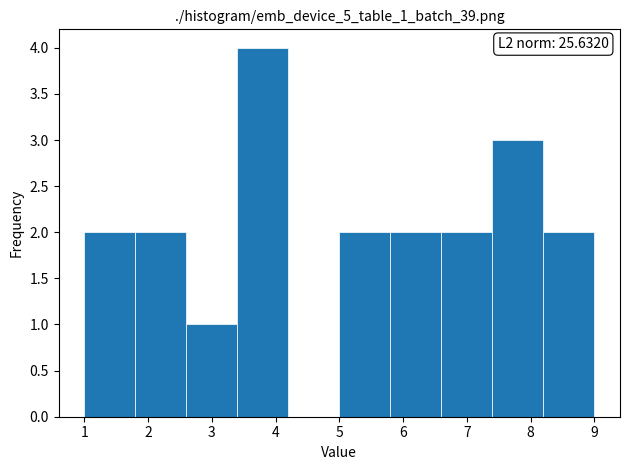

Which range on the x-axis has the tallest bar?

3.4 to 4.2